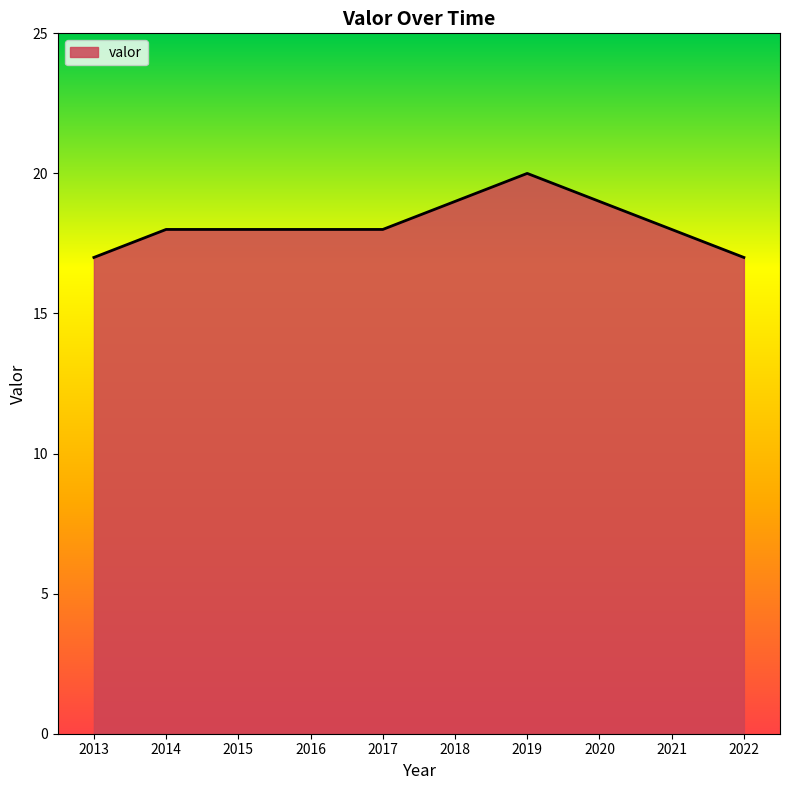

At which category does the chart reach its peak across all series?

2019